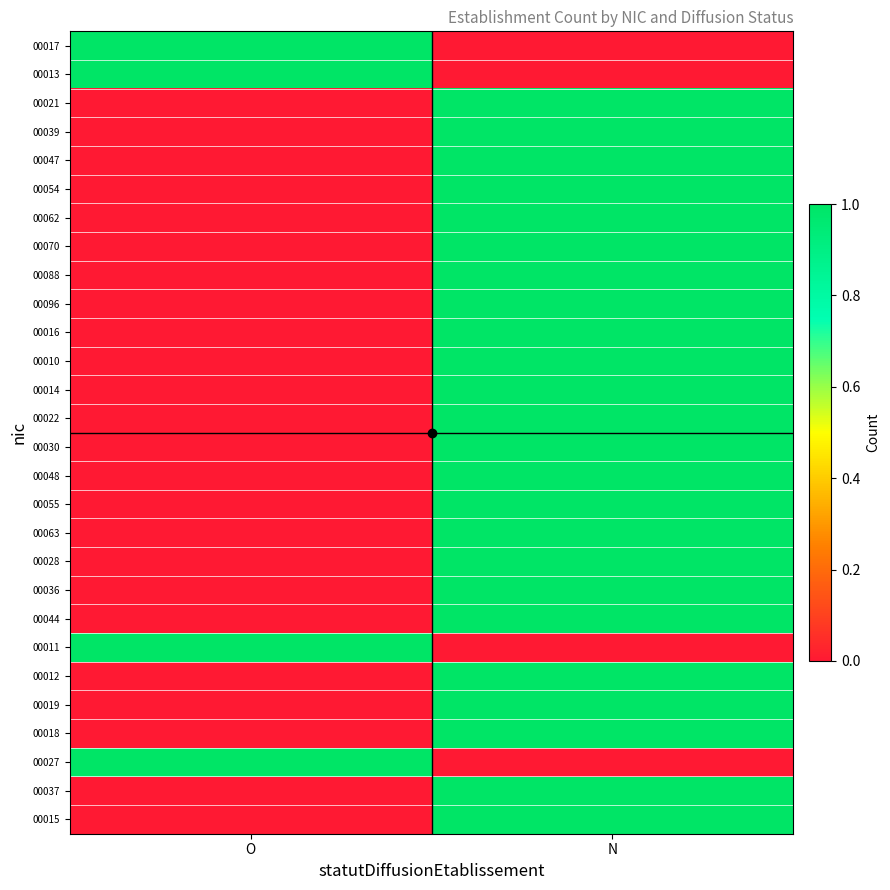

What is the spread (max minus min) of values at N?

1